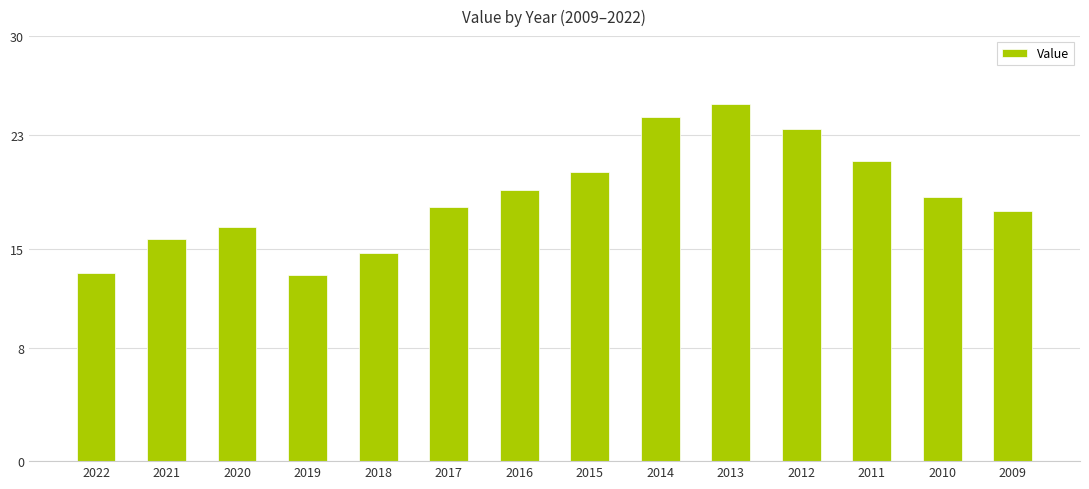

True or false: the data shows 13.2 at 2022.

True